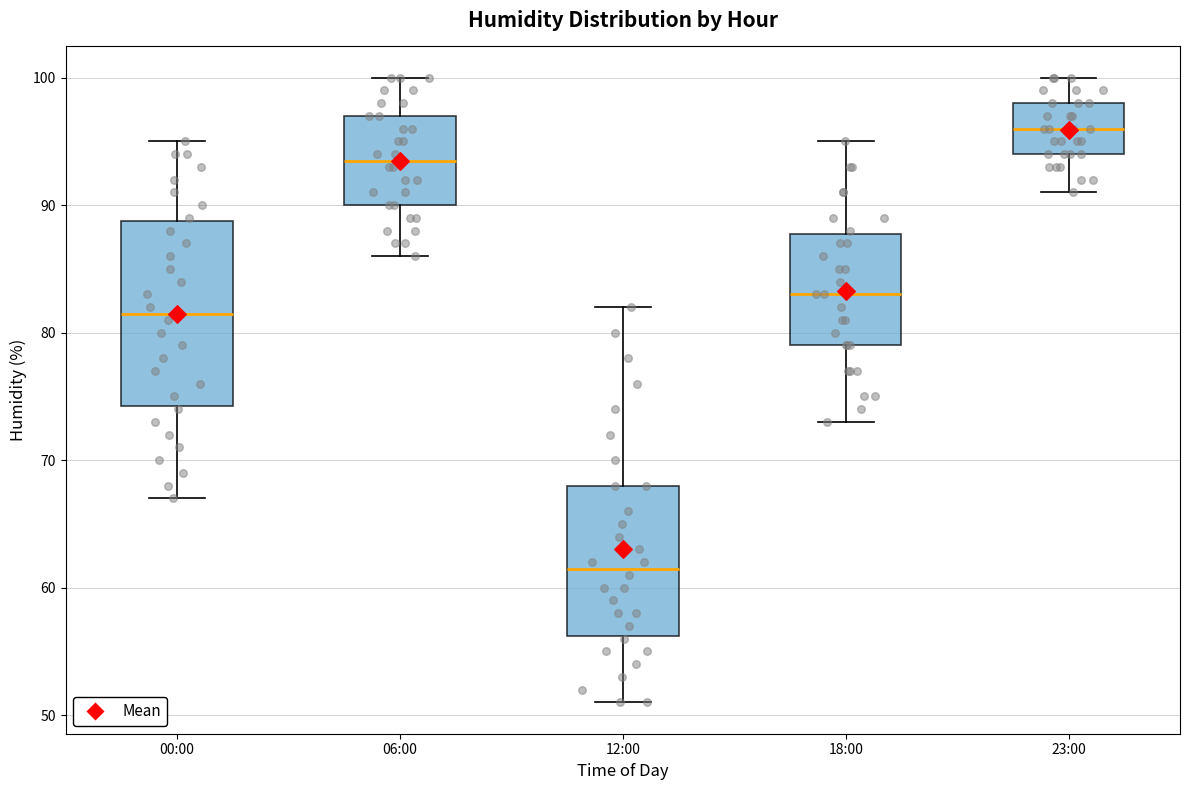

Which box's median line is the highest?

23:00